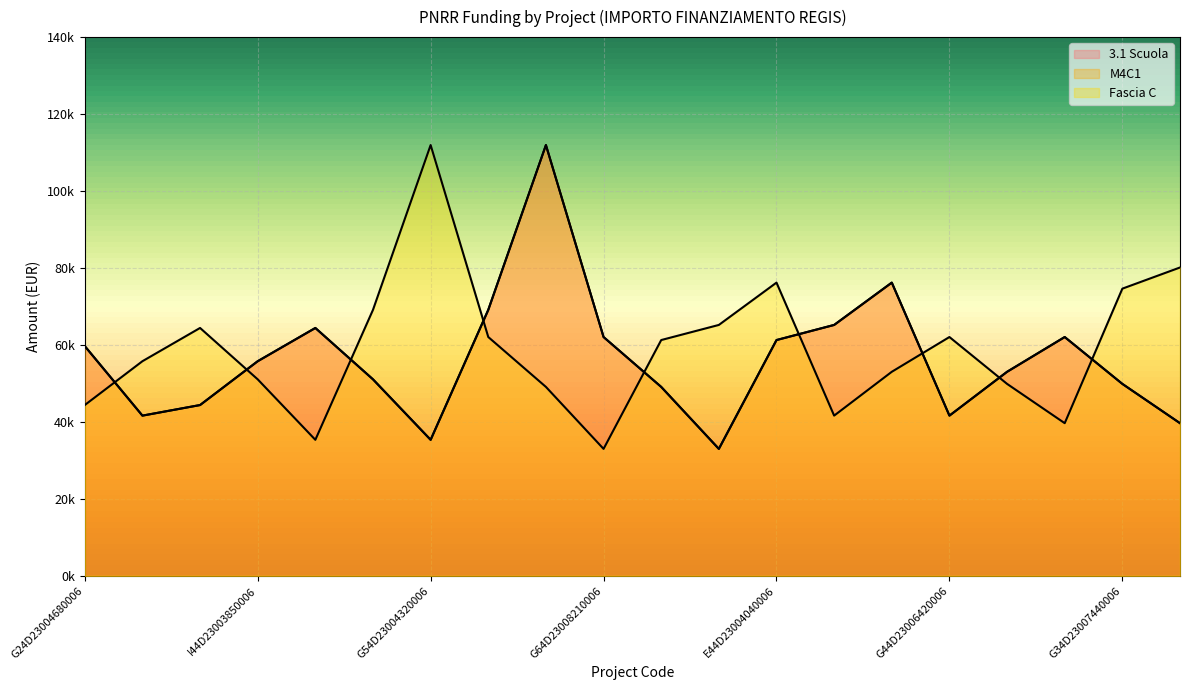

List the series in order of their peak value, lowest first.

3.1 Scuola, M4C1, Fascia C